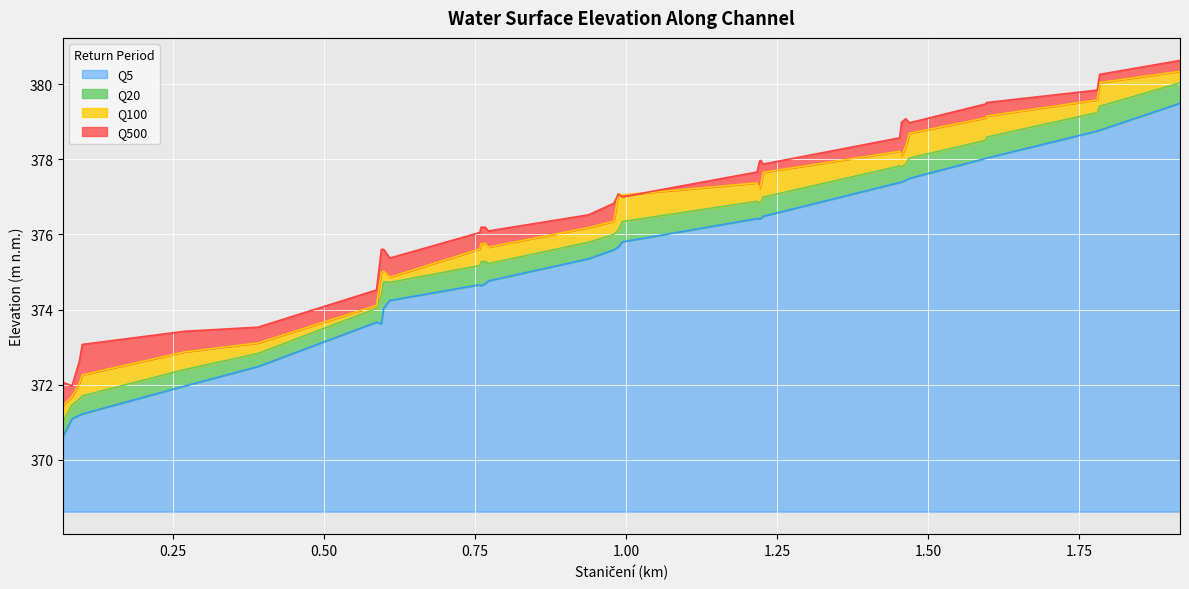

Where does the Q100 series first go above 376?

0.938